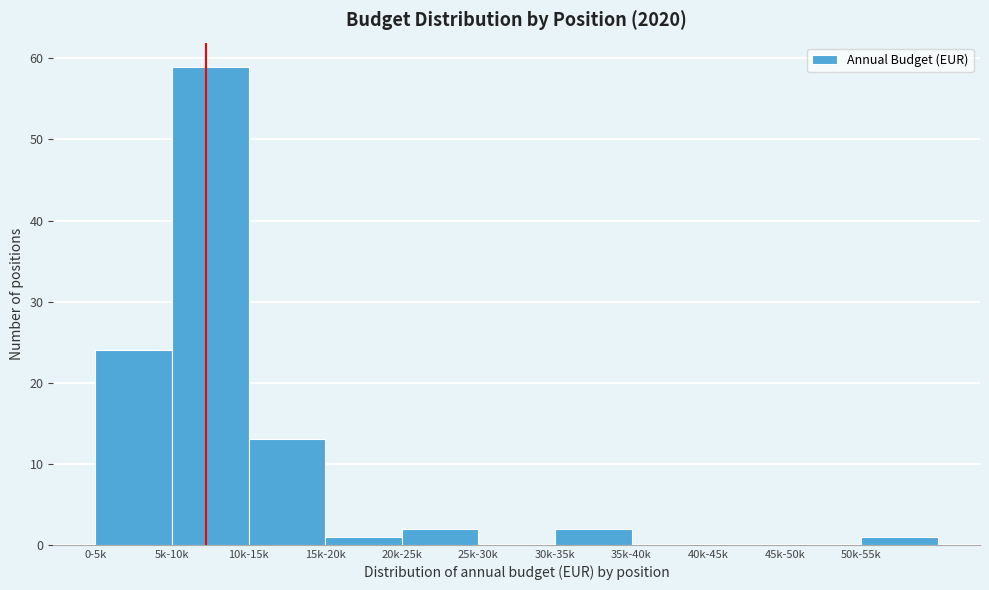

Reading left to right, extract all data points from this chart.

0-5k=24	5k-10k=59	10k-15k=13	15k-20k=1	20k-25k=2	25k-30k=0	30k-35k=2	35k-40k=0	40k-45k=0	45k-50k=0	50k-55k=1